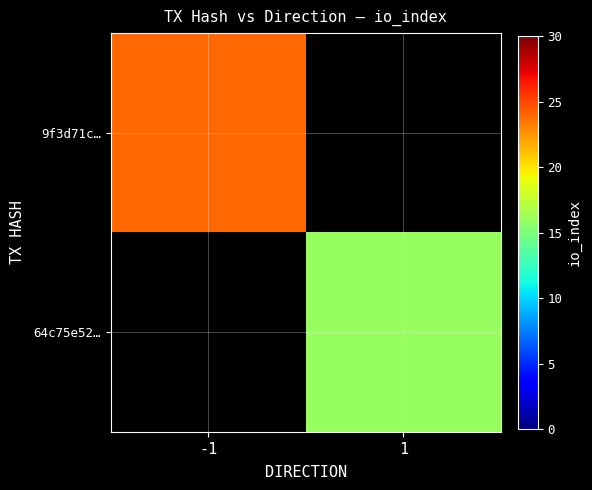

True or false: 64c75e52… has a value of 26.7 at 1.

False